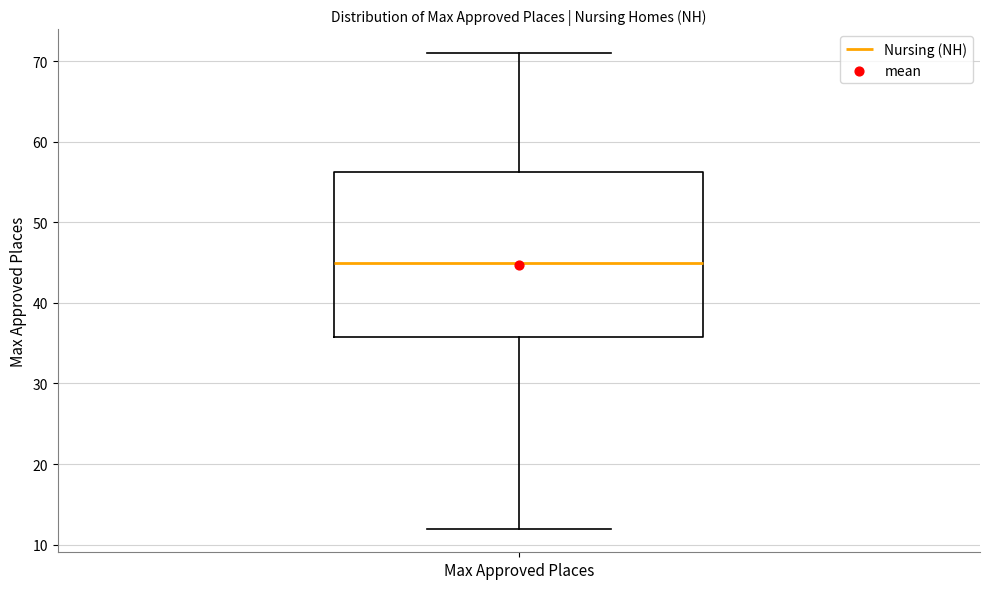

Transcribe this box plot: give where the median line is, the range the box spans, and where the two whiskers end, as read against the y-axis. The values are not printed on the chart, so give them approximately, as read against the axis.

median 45, box 36 to 56, whiskers 12 to 71